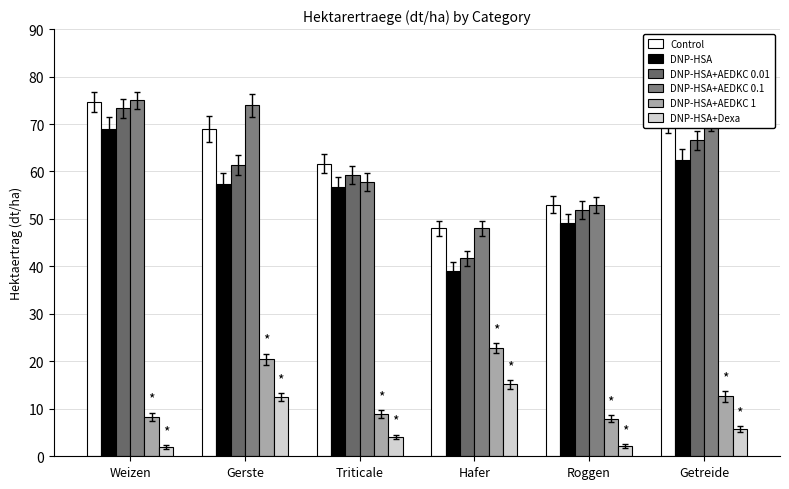

What are all the series names shown in the legend?

Control, DNP-HSA, DNP-HSA+AEDKC 0.01, DNP-HSA+AEDKC 0.1, DNP-HSA+AEDKC 1, DNP-HSA+Dexa